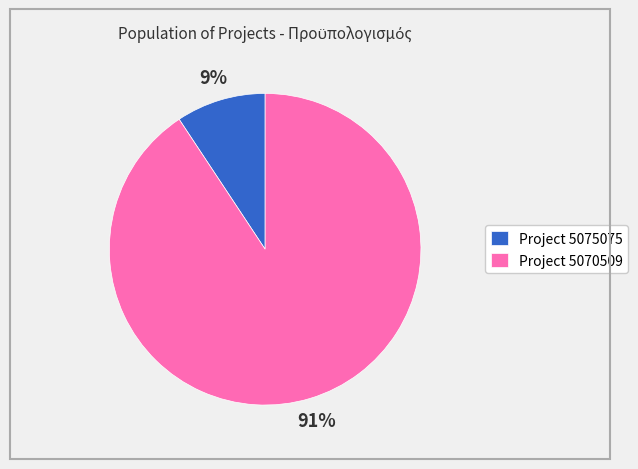

Which has a higher value, Project 5070509 or Project 5075075?

Project 5070509